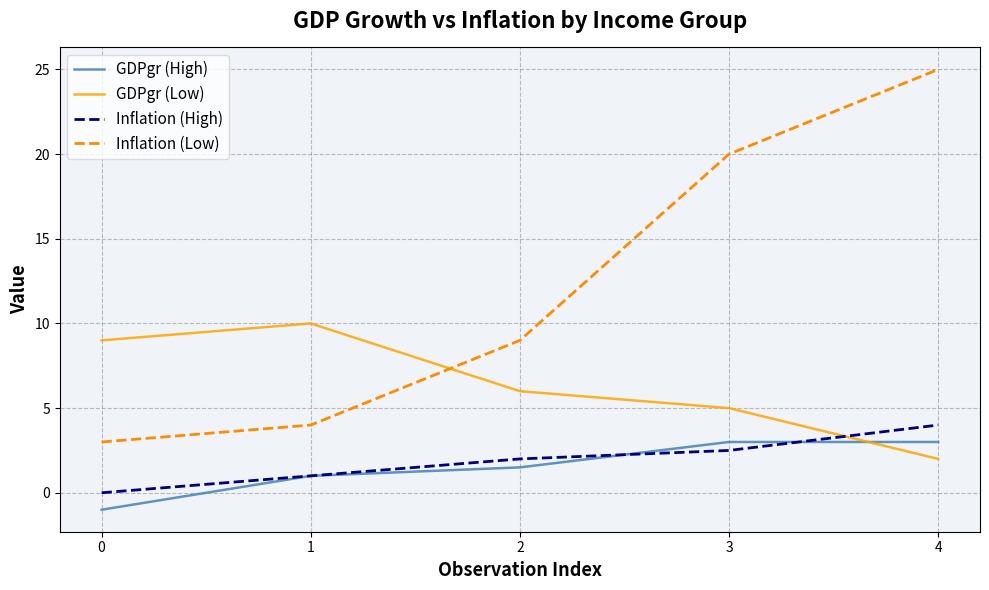

Is the value of GDPgr (Low) at 3 greater than the value of Inflation (High) at 1?

Yes